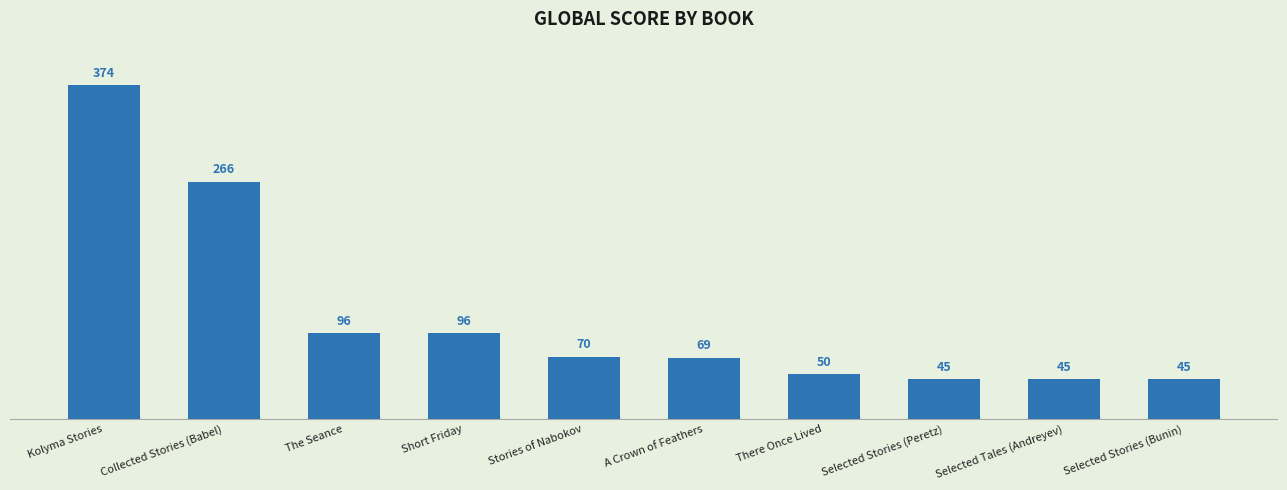

Are the bars grouped side by side (vs. stacked)?

No